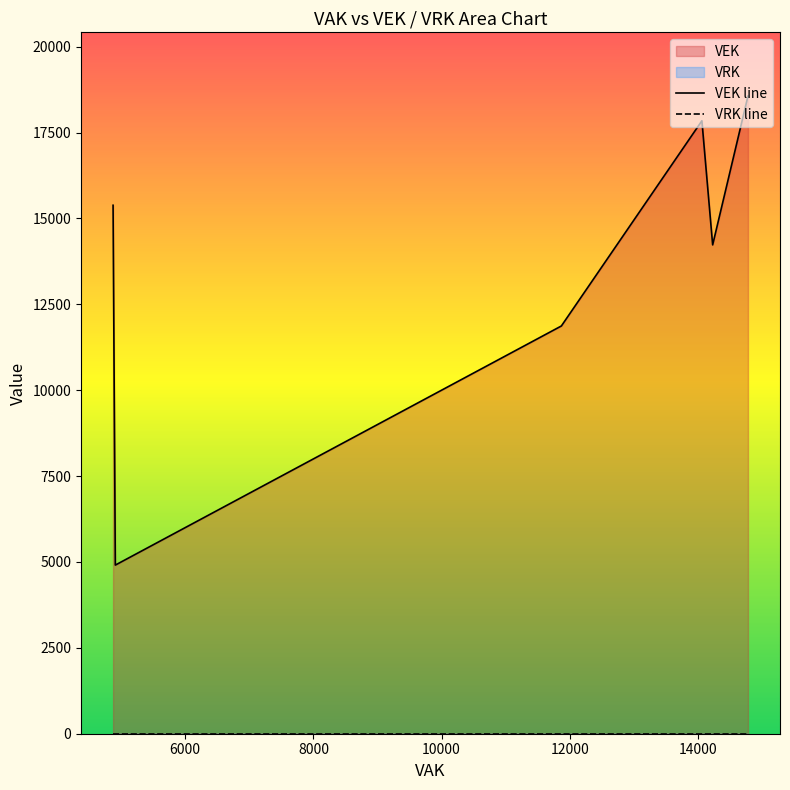

The value of VRK line at 14000 is 0. True or false?

True